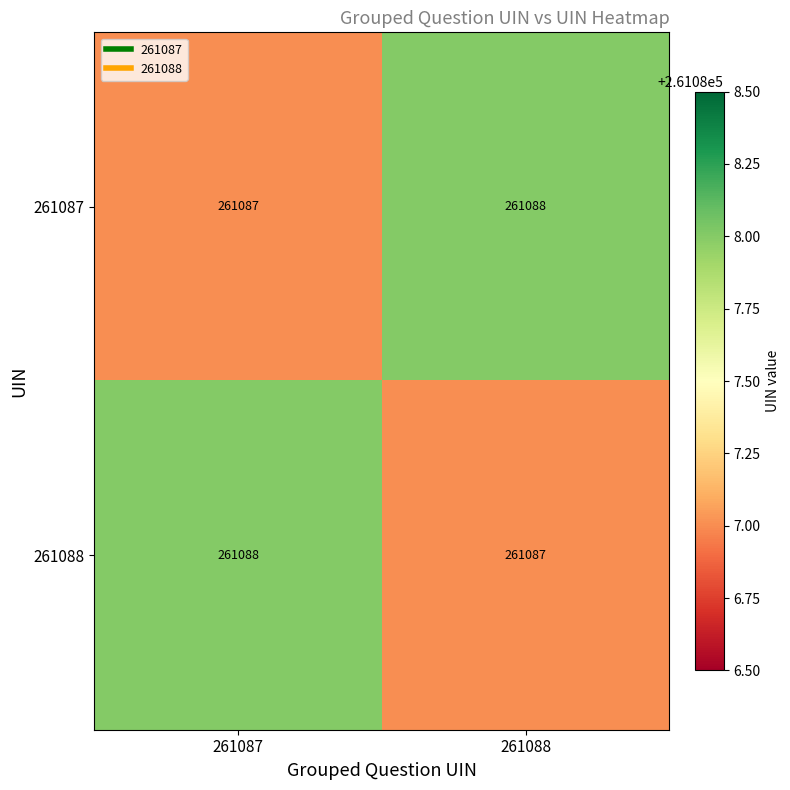

What is the total value across all series at 261088?

522175